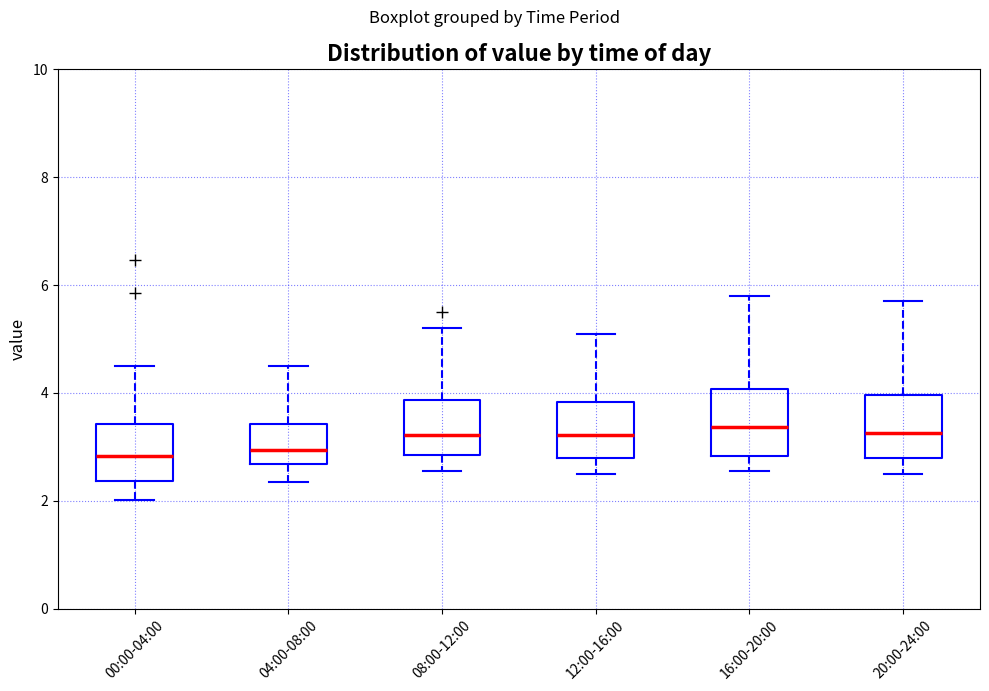

Reading left to right, read every box against the y-axis: the position of its median line, the range the box covers, and the ends of its whiskers. The values are not printed on the chart, so give them approximately, as read against the axis.

00:00-04:00: median 2.8, box 2.4 to 3.4, whiskers 2.0 to 4.6
04:00-08:00: median 3.0, box 2.6 to 3.4, whiskers 2.4 to 4.6
08:00-12:00: median 3.2, box 2.8 to 3.8, whiskers 2.6 to 5.2
12:00-16:00: median 3.2, box 2.8 to 3.8, whiskers 2.6 to 5.2
16:00-20:00: median 3.4, box 2.8 to 4.0, whiskers 2.6 to 5.8
20:00-24:00: median 3.2, box 2.8 to 4.0, whiskers 2.6 to 5.8